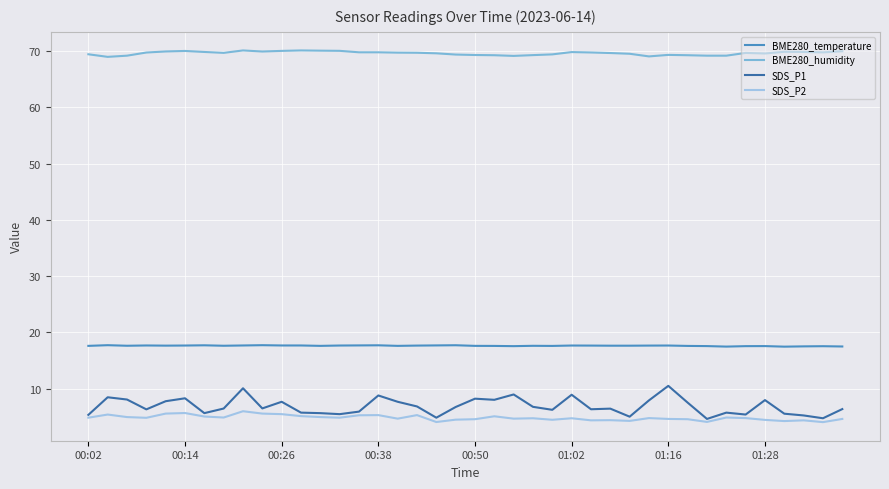

Which series has the widest spread of values?

SDS_P1